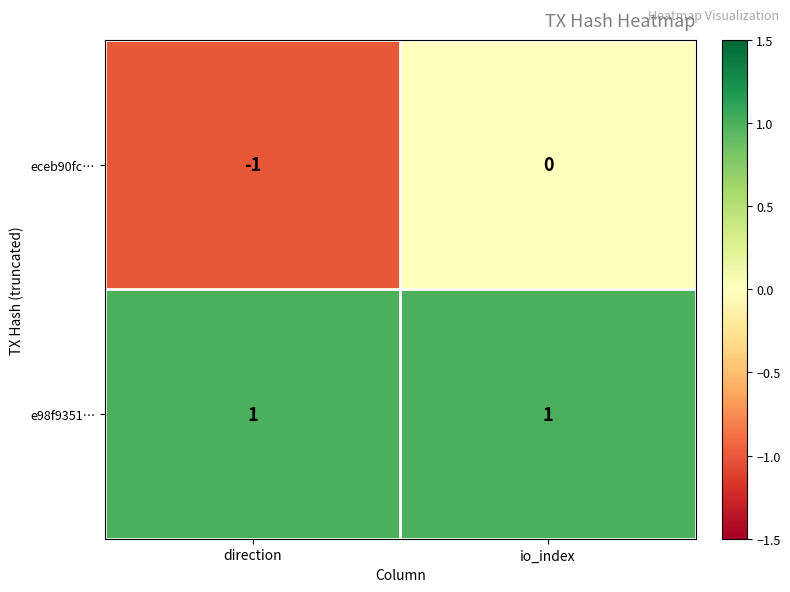

Is the value of e98f9351… at direction greater than the value of eceb90fc… at io_index?

Yes